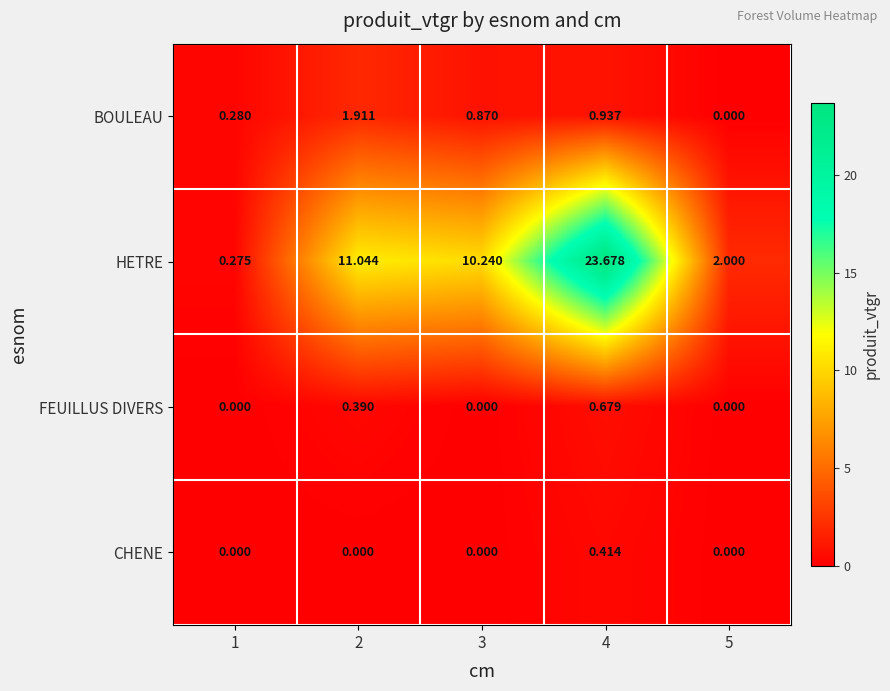

Which series changed the most between 1 and 4?

HETRE